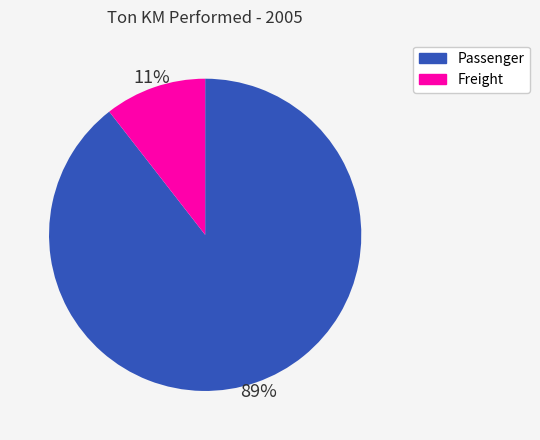

Rank the categories by value from lowest to highest.

Freight, Passenger